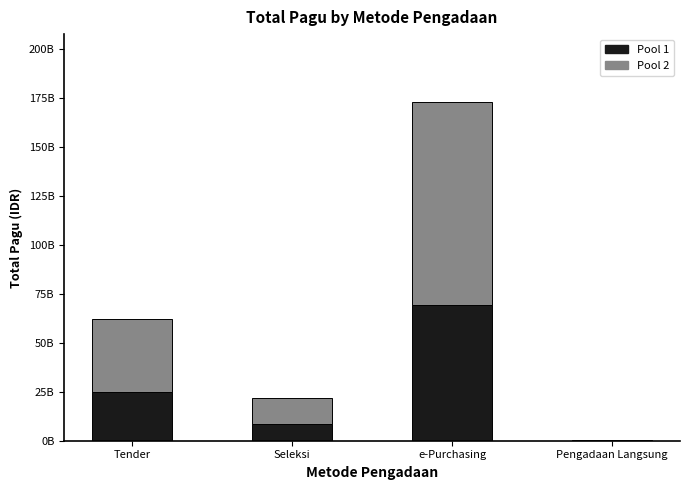

At which category is the sum across all series the highest?

e-Purchasing